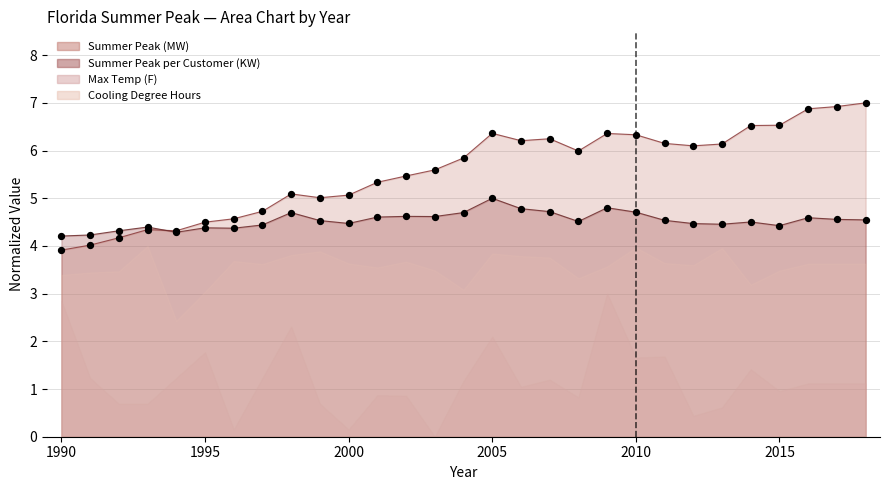

At how many categories does at least one series exceed 4?

29